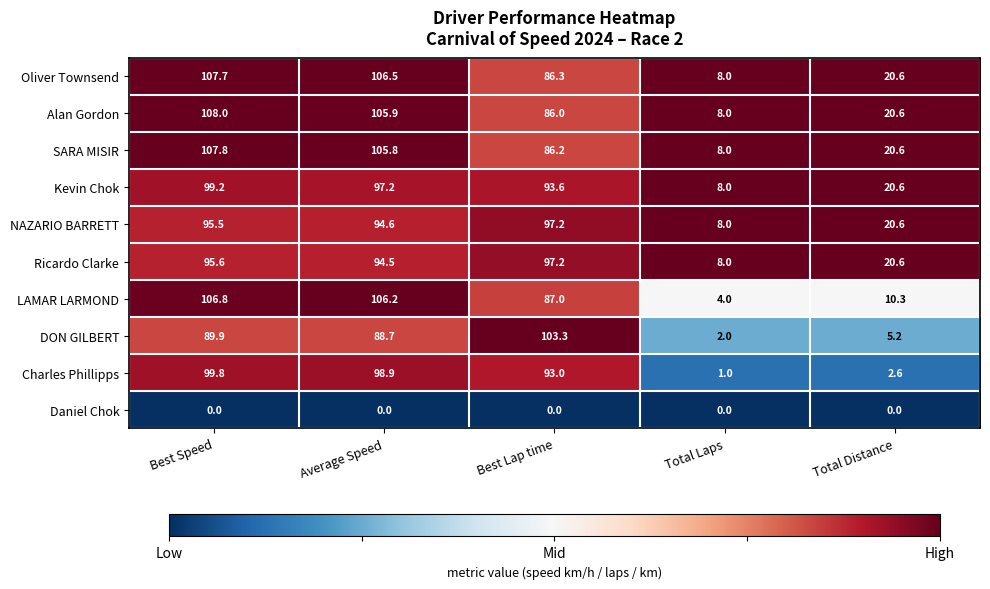

Which category has the lowest value in the SARA MISIR series?

Total Laps